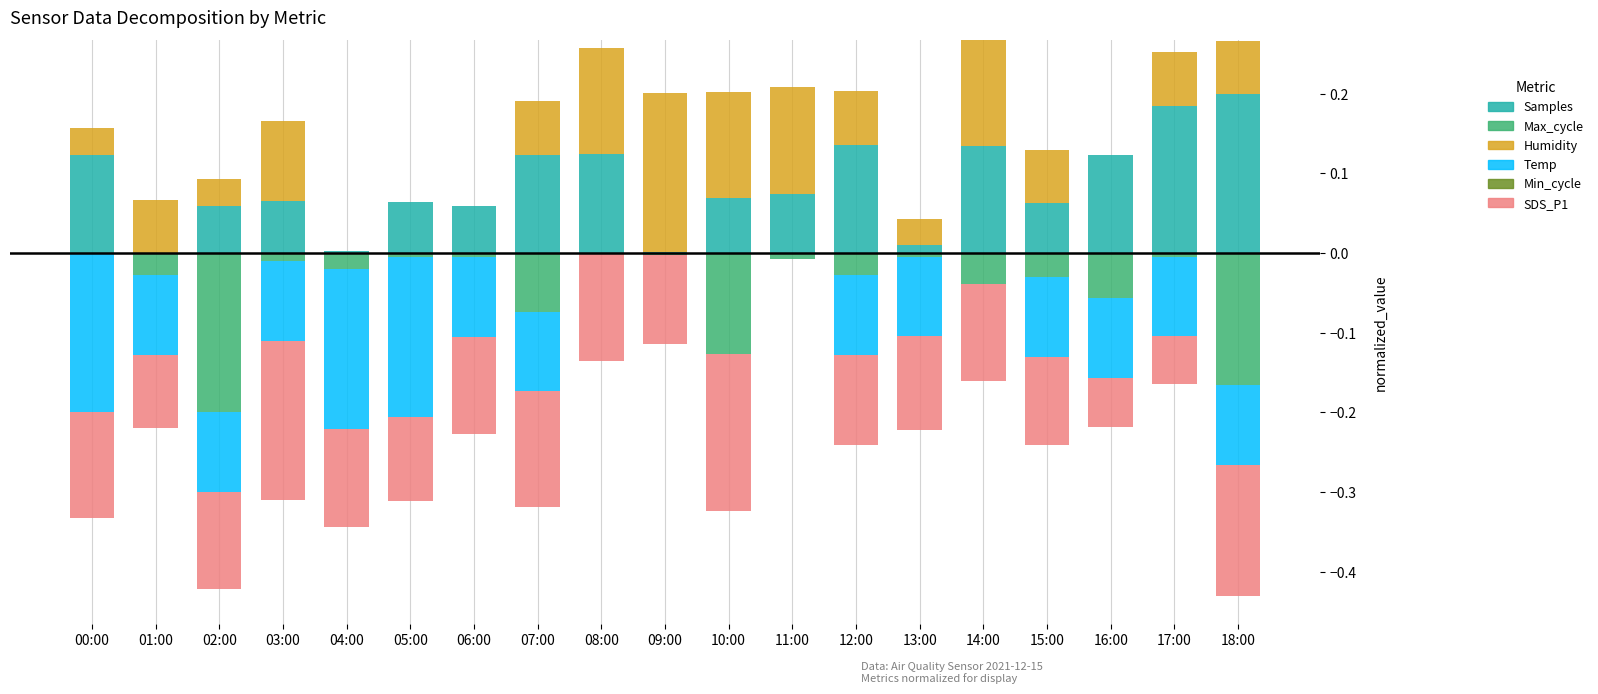

How many positive values does the Samples series have?

18